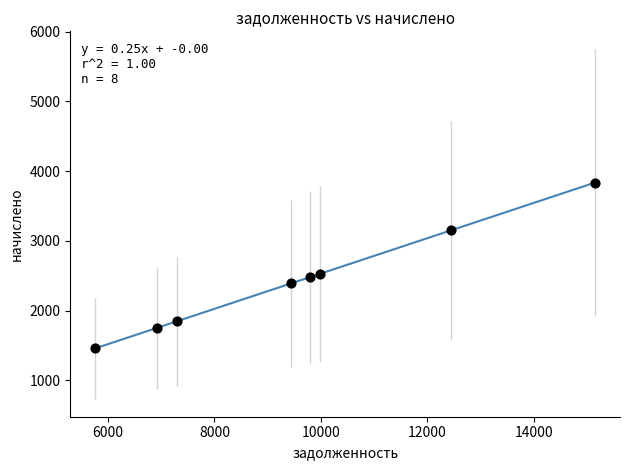

What is the range of X values (max minus min)?

9388.8